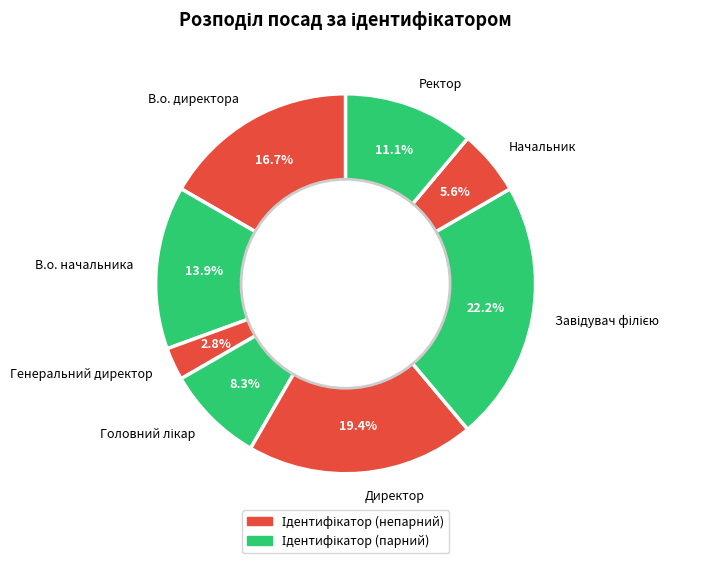

Does any single category account for the majority?

No